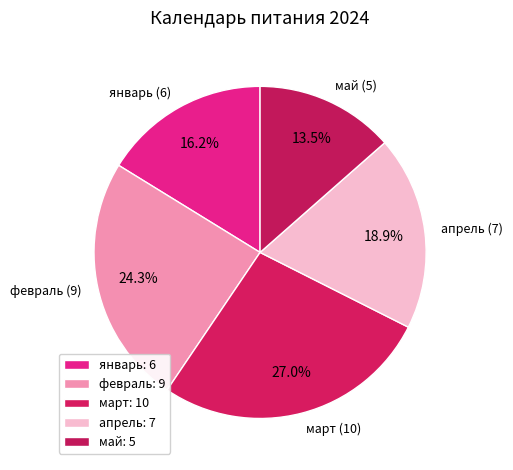

Combined, do февраль and январь account for over 50%?

No